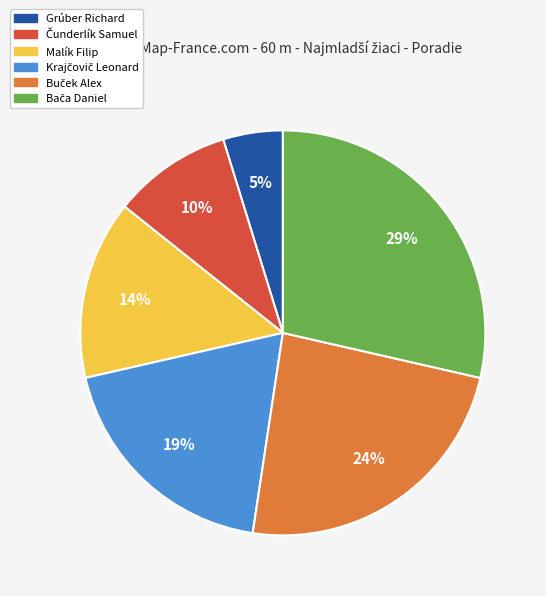

Which slice is the smallest?

Grúber Richard